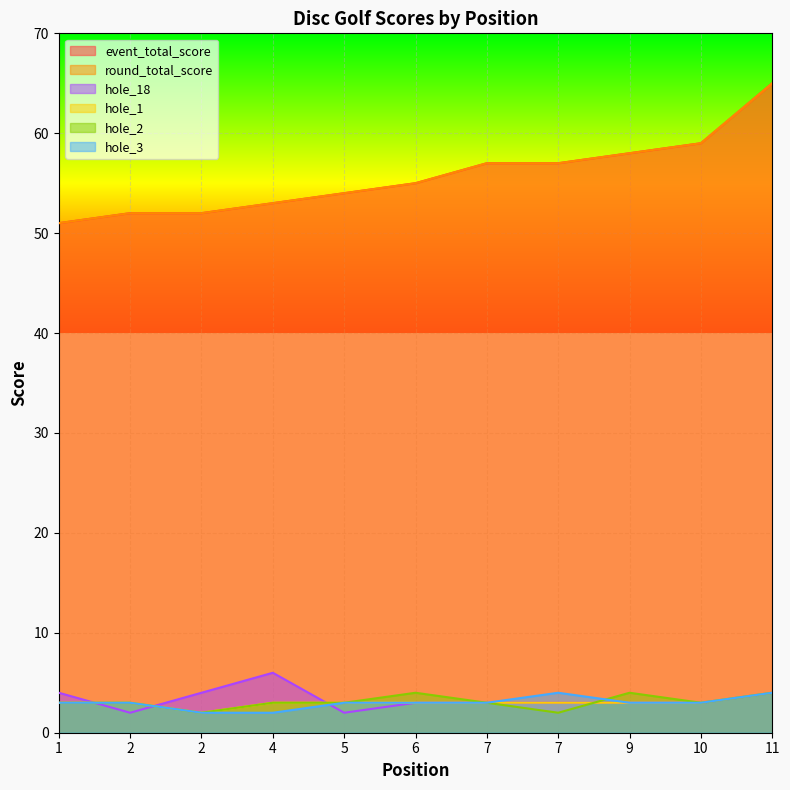

The hole_1 series shows 4 at 10. True or false?

False